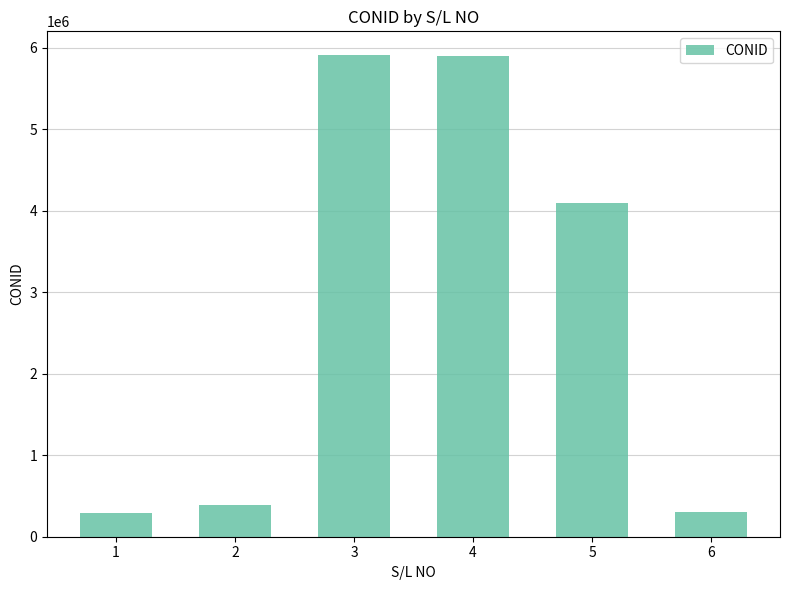

True or false: the data shows 4100103 at 5.

True